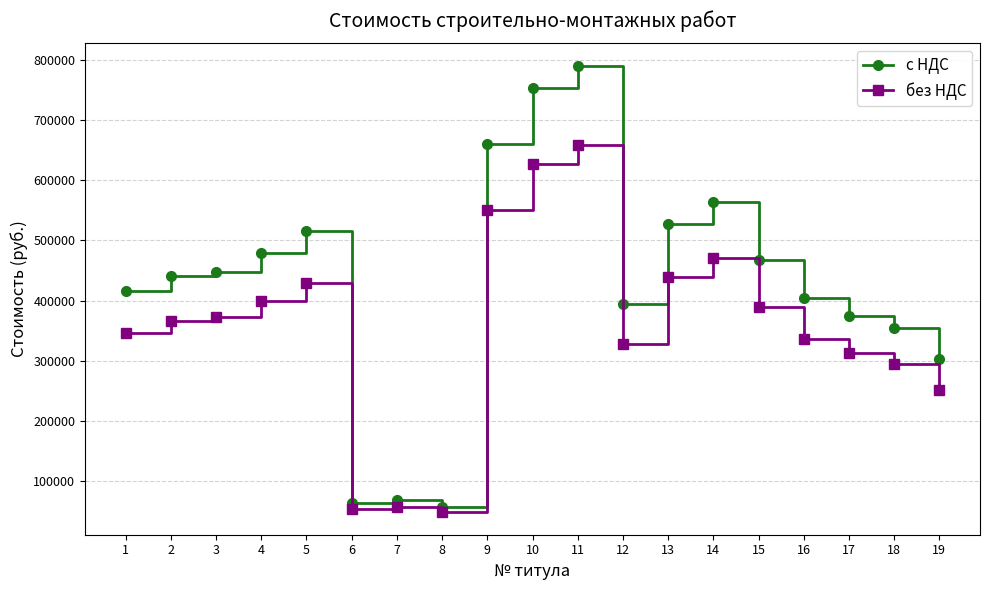

Does the chart have visible grid lines?

Yes